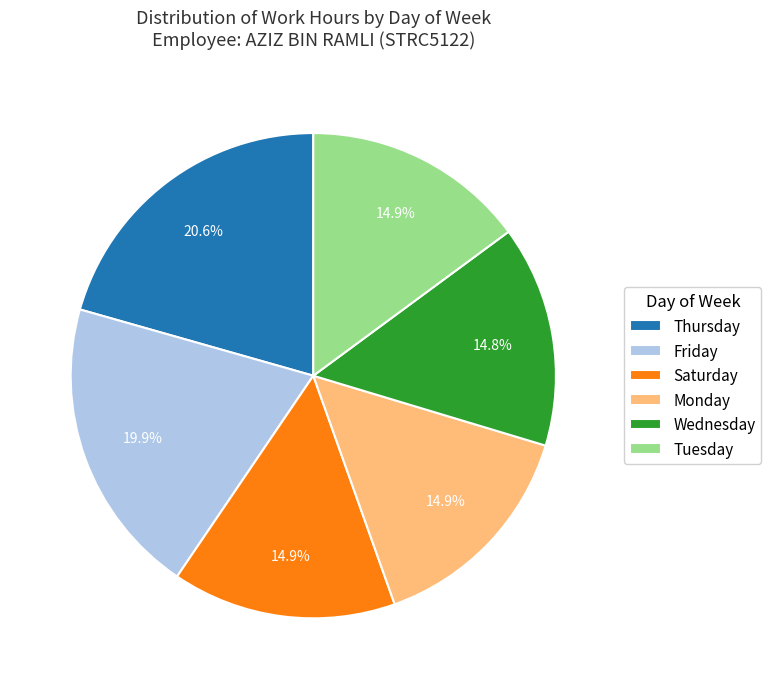

What portion of the pie excludes Thursday?

79.4%